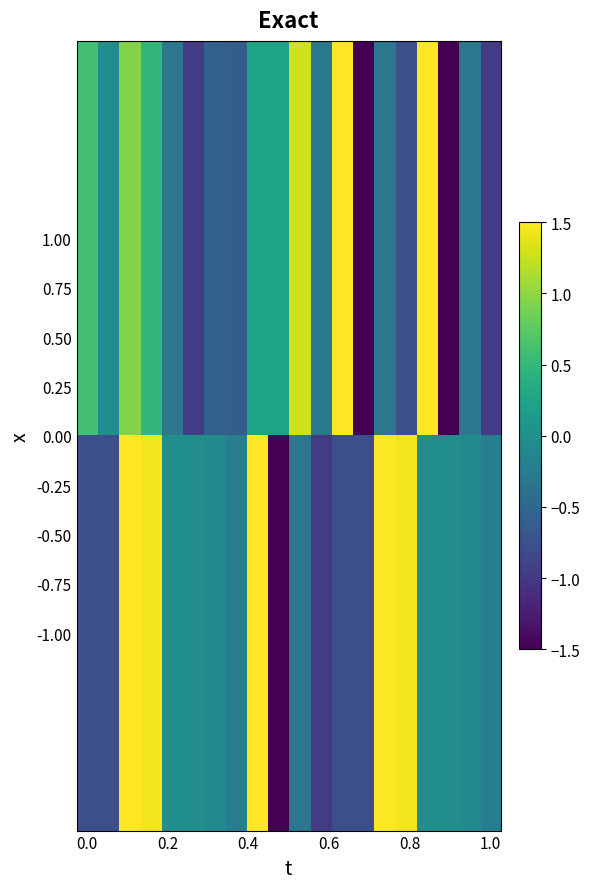

Reading left to right, list all the values displayed in this chart.

1.00: 0.6	-0.0	0.9	0.5	-0.3	-1.0	-0.6	-0.6	0.2	0.2	1.3	-0.3	1.5	-1.5	-0.3	-0.8	1.5	-1.5	-0.3	-1.0
-1.00: -0.8	-0.8	1.5	1.4	-0.0	-0.0	-0.1	-0.2	1.5	-1.5	-0.3	-1.0	-0.8	-0.8	1.5	1.4	-0.0	-0.0	-0.1	-0.2